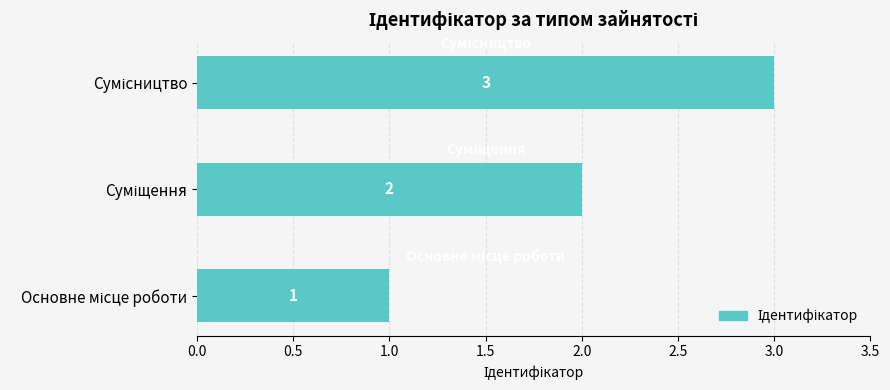

What is the sum of all values?

6